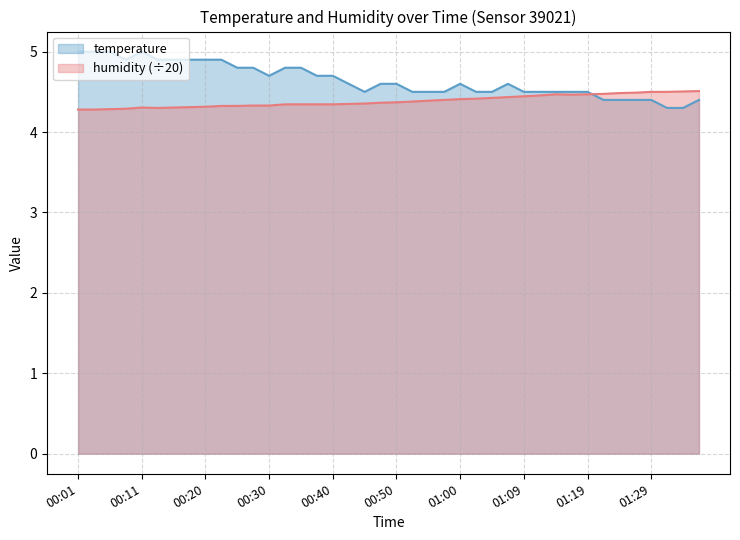

Is the value of humidity at 00:52 greater than the value of temperature at 00:25?

No